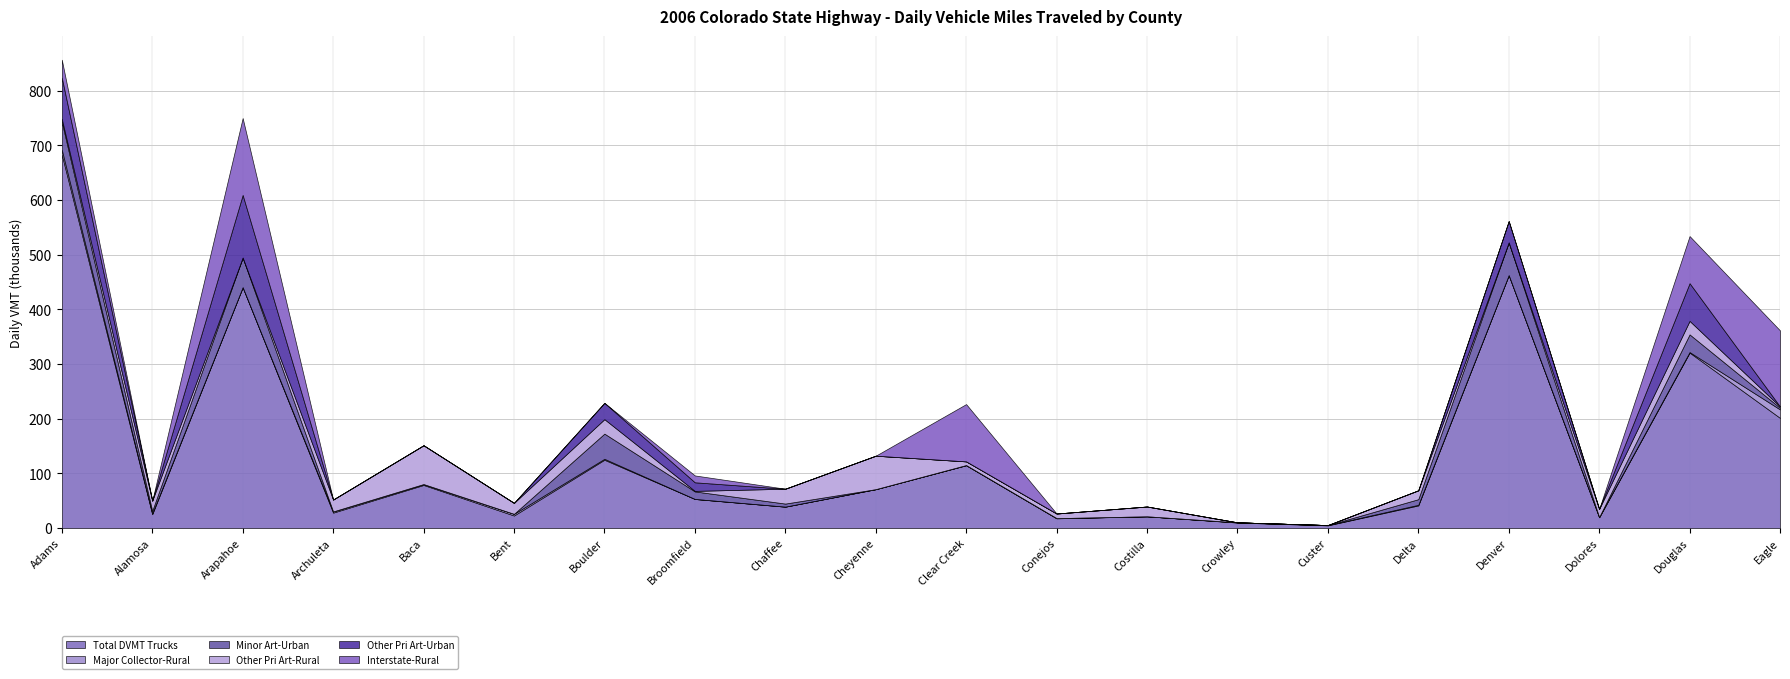

Which series has the largest range (max minus min)?

Total DVMT Trucks